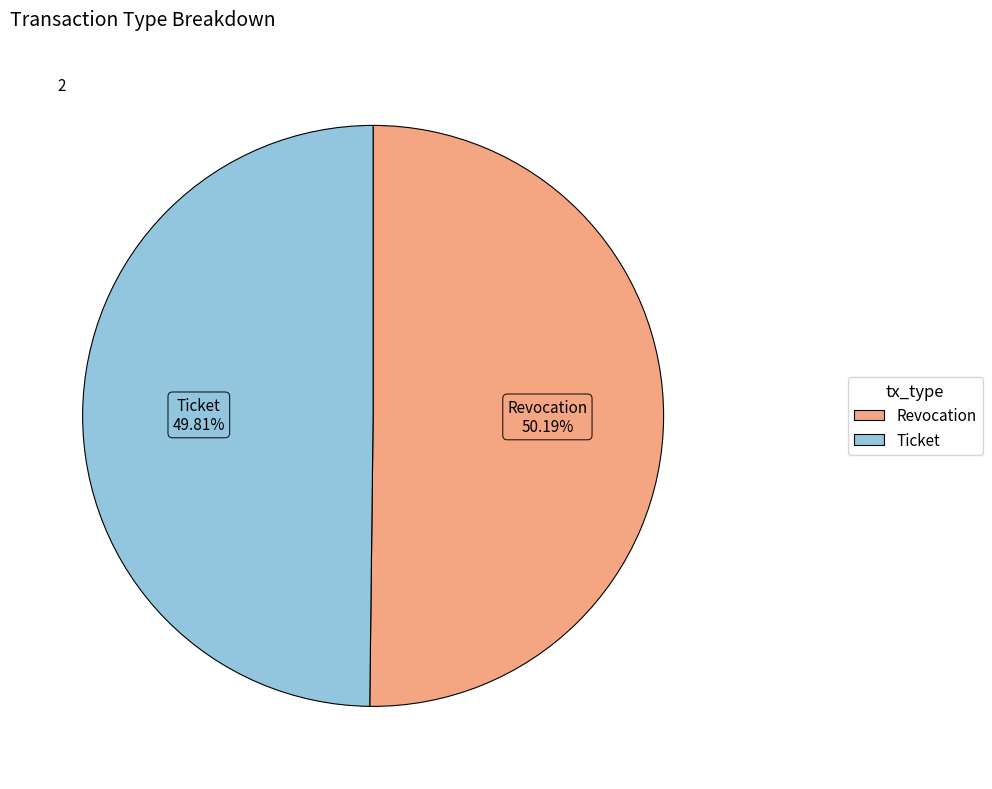

To the nearest percent, what percentage of the pie is Ticket?

50%